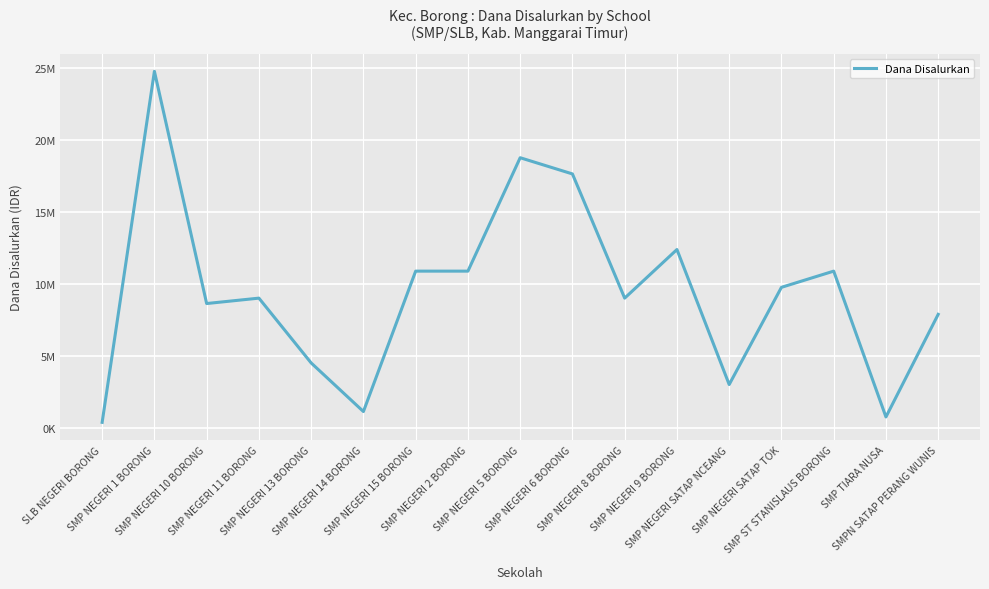

At which category does the data reach its first local peak?

SMP NEGERI 1 BORONG